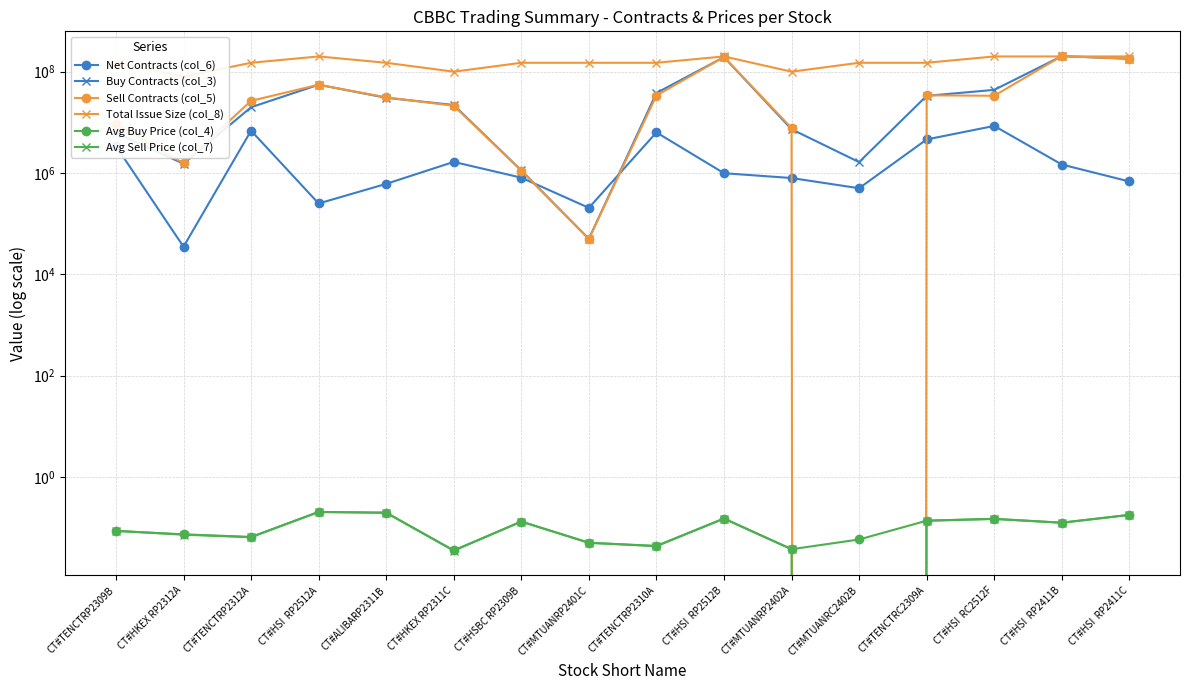

Is the value of Avg Sell Price (col_7) at CT#HSI  RP2411C greater than the value of Avg Buy Price (col_4) at CT#HSI  RC2512F?

Yes